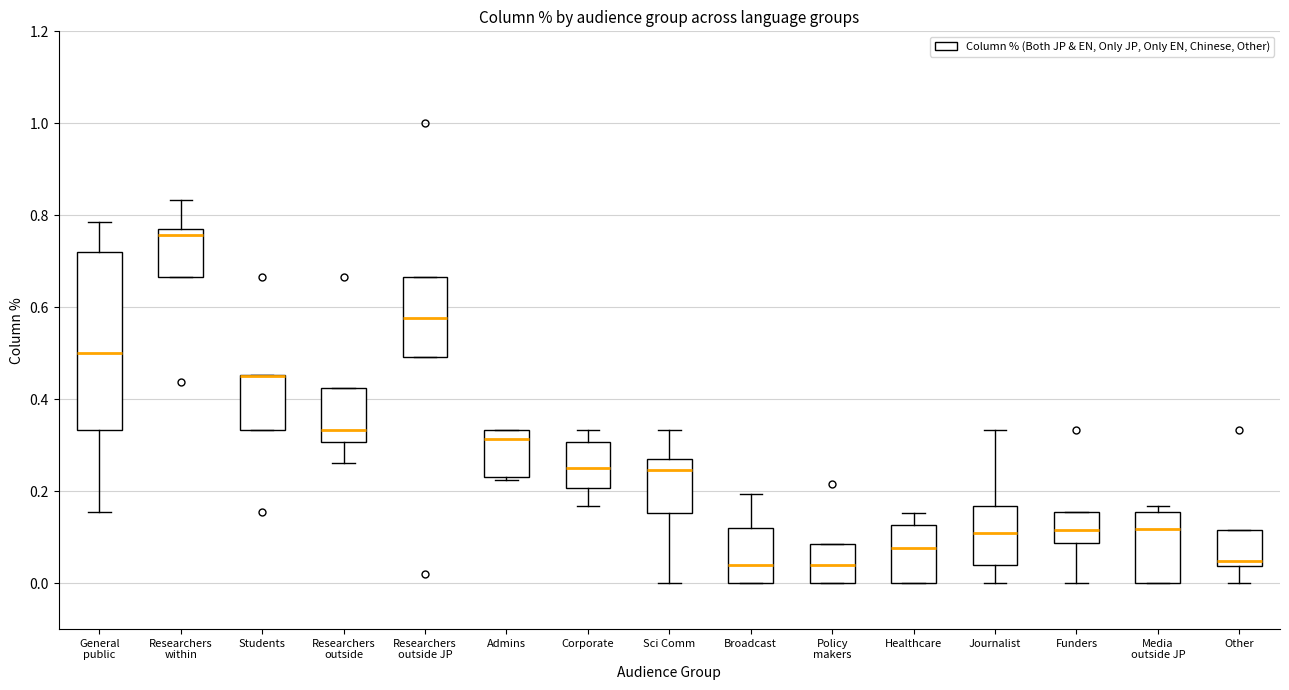

Where is the upper edge of the box for Healthcare on the y-axis? The values are not printed on the chart, so give them approximately, as read against the axis.

0.12